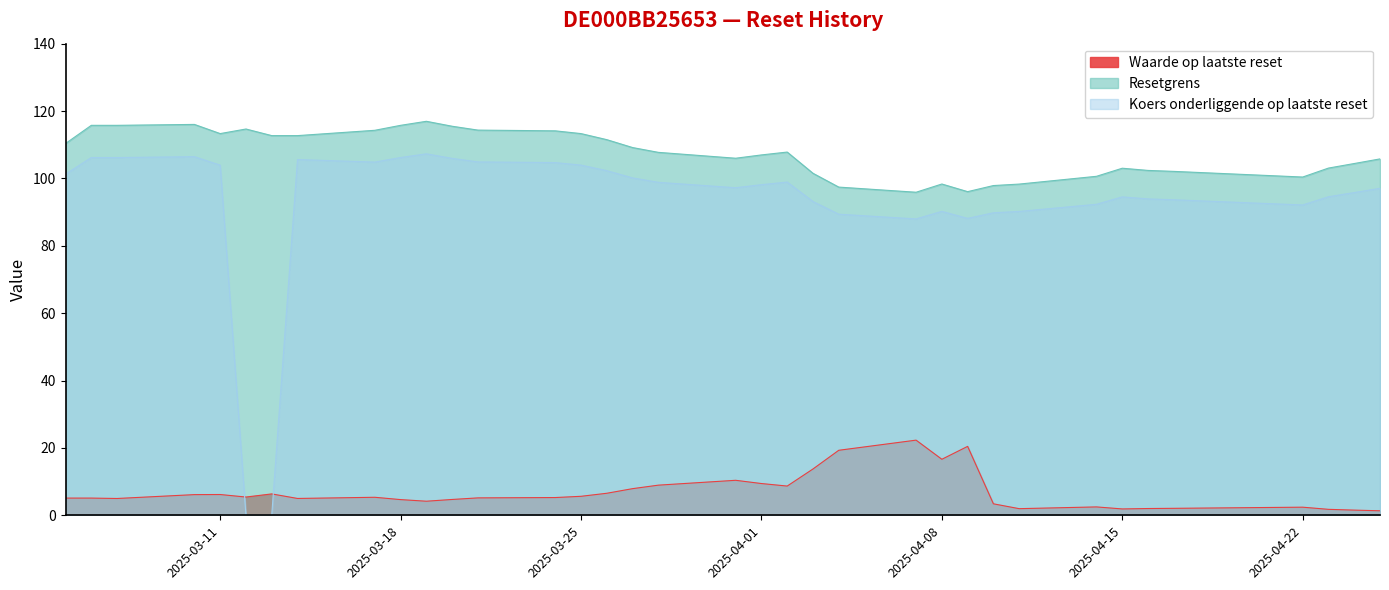

Rank the series at 2025-03-12 from lowest to highest value.

Koers onderliggende op laatste reset, Waarde op laatste reset, Resetgrens